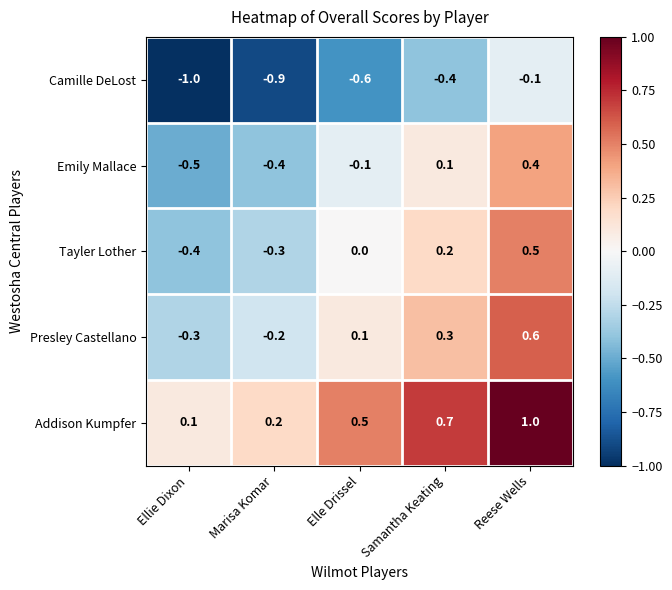

Count the number of categories in the chart.

5